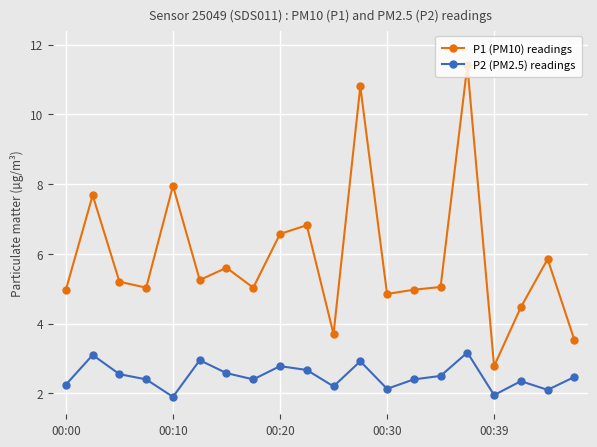

Rank the series by their maximum value, from lowest to highest.

P2 (PM2.5) readings, P1 (PM10) readings